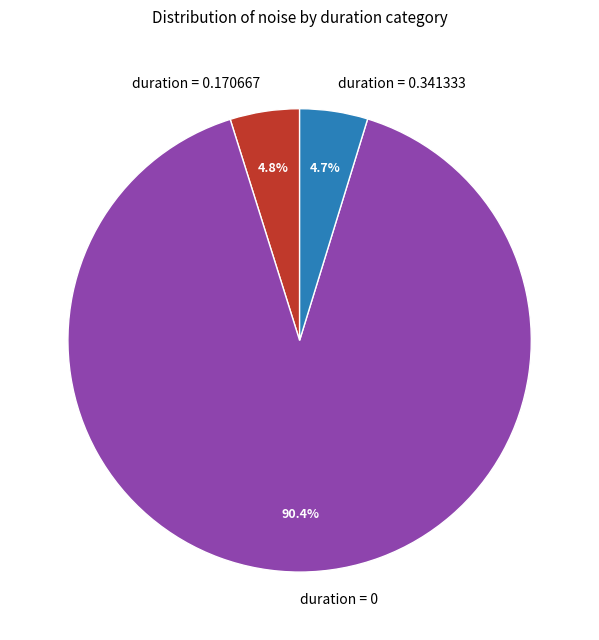

Approximately how many times larger is the value at duration = 0.170667 compared to duration = 0.341333?

1.0